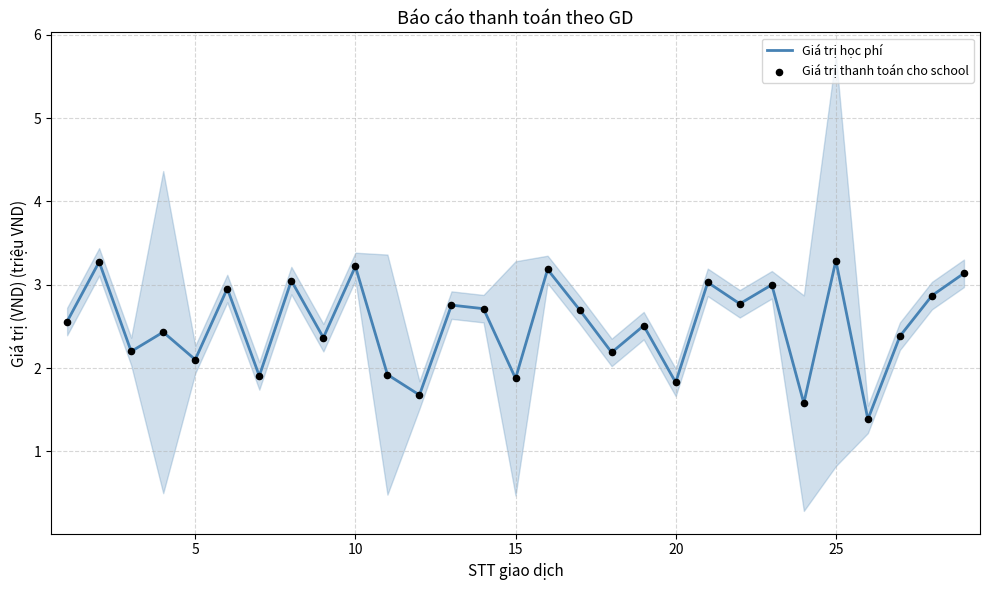

At how many categories does at least one series exceed 3?

7